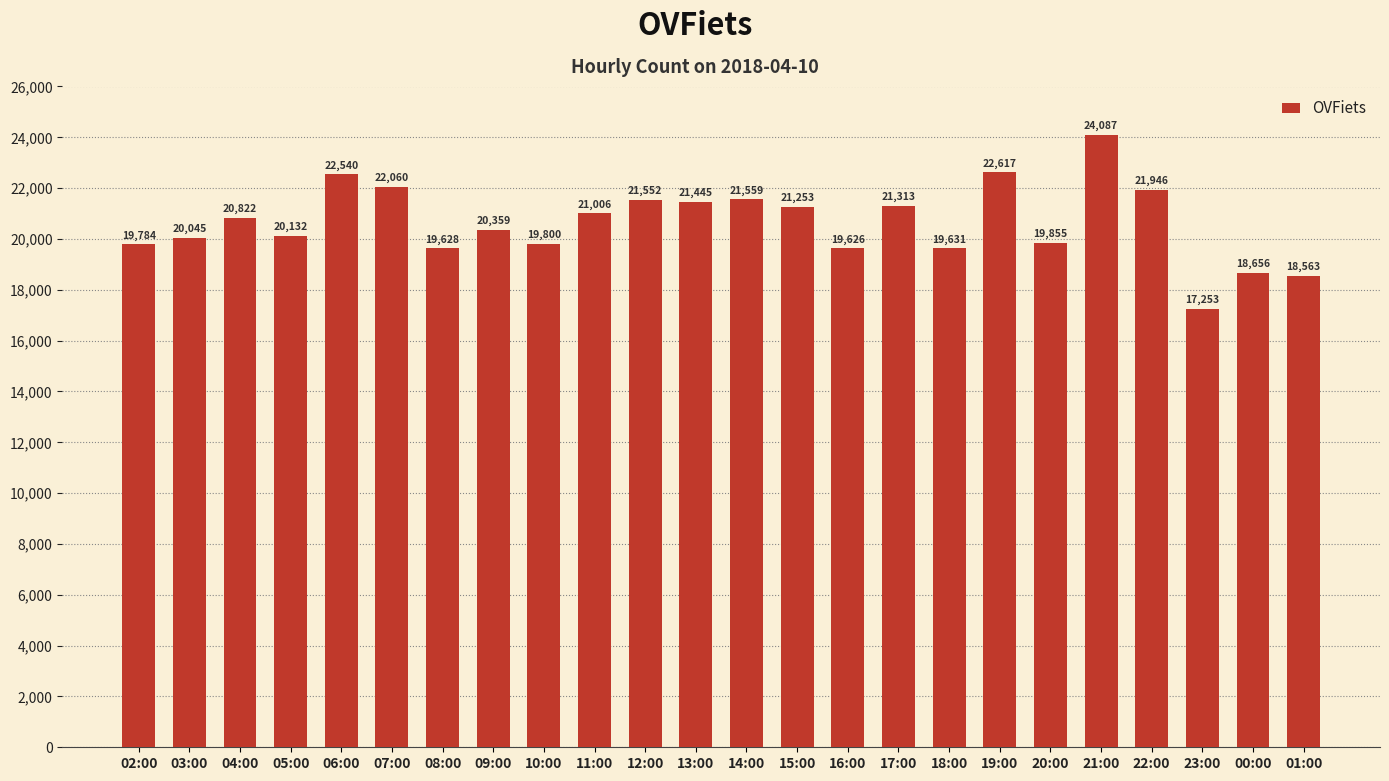

Reading right to left, extract all data points from this chart.

18563	18656	17253	21946	24087	19855	22617	19631	21313	19626	21253	21559	21445	21552	21006	19800	20359	19628	22060	22540	20132	20822	20045	19784